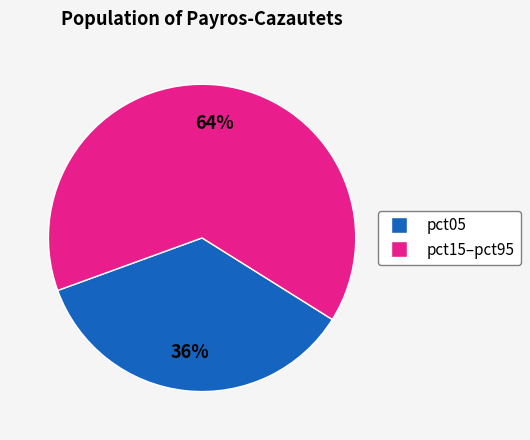

Is there a majority slice in this chart?

Yes